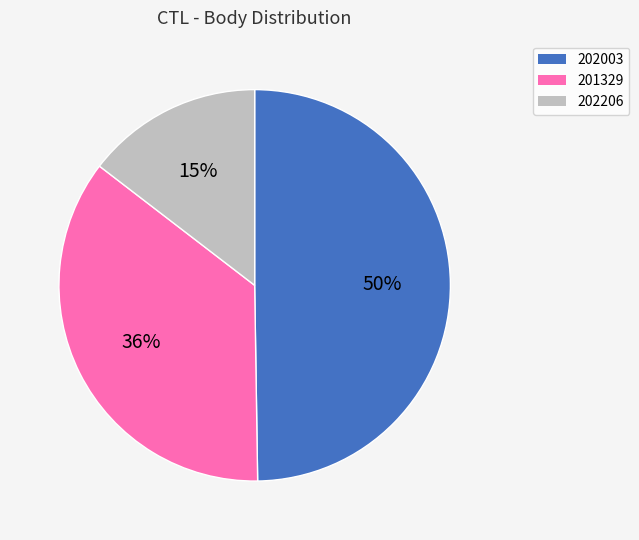

How many slices are in this pie chart?

3